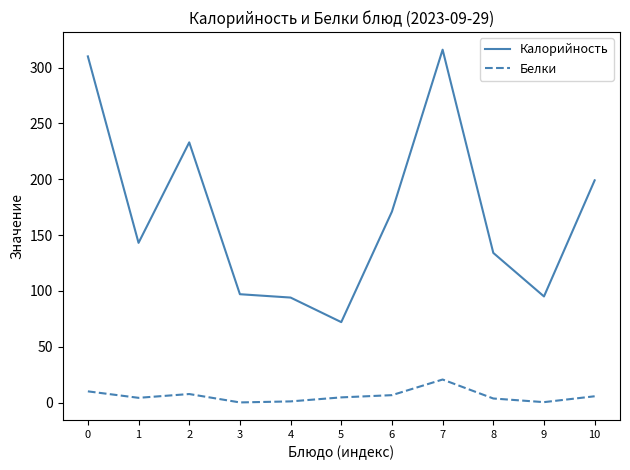

True or false: Калорийность and Белки cross at least once.

False